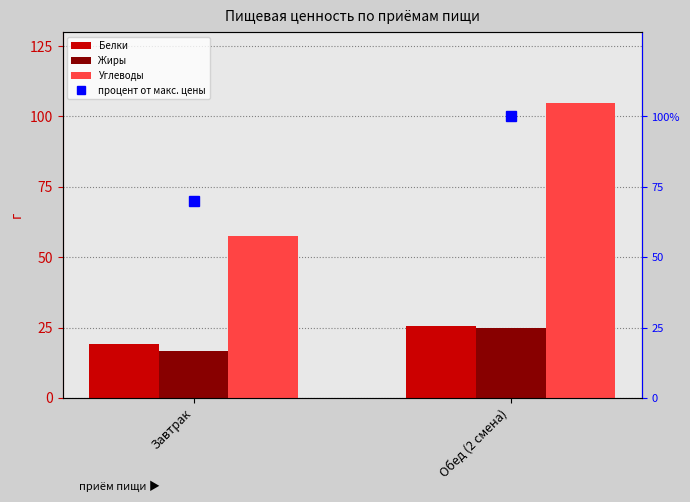

Rank the series at Обед (2 смена) from lowest to highest value.

Жиры, Белки, процент от макс. цены, Углеводы